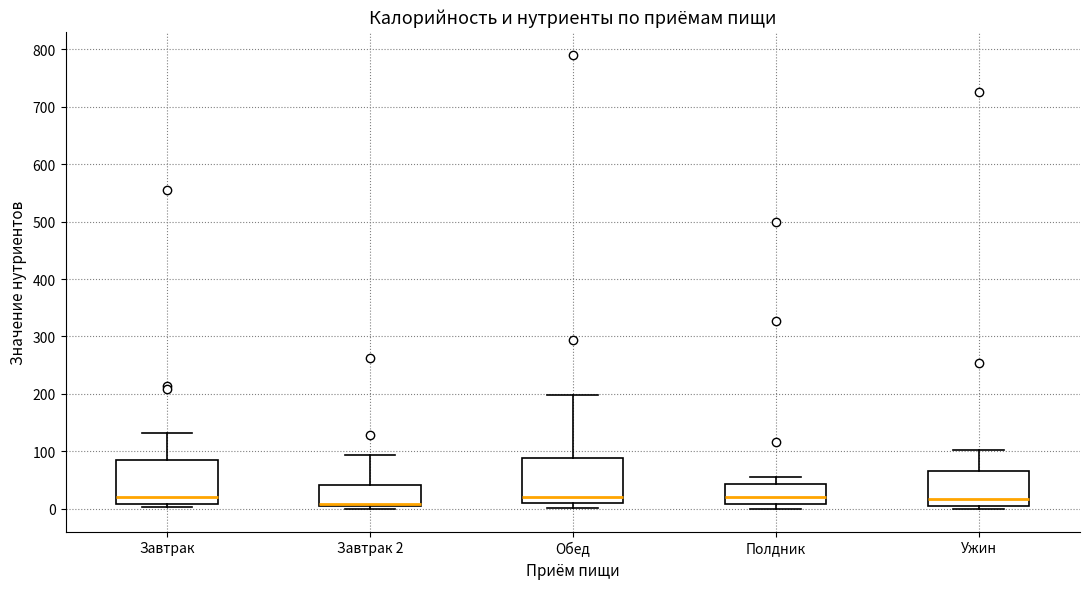

Reading left to right, transcribe this box plot: for each box, give where its median line is, the range the box spans, and where its two whiskers end, as read against the y-axis. The values are not printed on the chart, so give them approximately, as read against the axis.

Завтрак: median 20, box 10 to 80, whiskers 0 to 130
Завтрак 2: median 10, box 0 to 40, whiskers 0 (just below the box's lower edge) to 90
Обед: median 20, box 10 to 90, whiskers 0 to 200
Полдник: median 20, box 10 to 40, whiskers 0 to 60
Ужин: median 20, box 10 to 70, whiskers 0 to 100